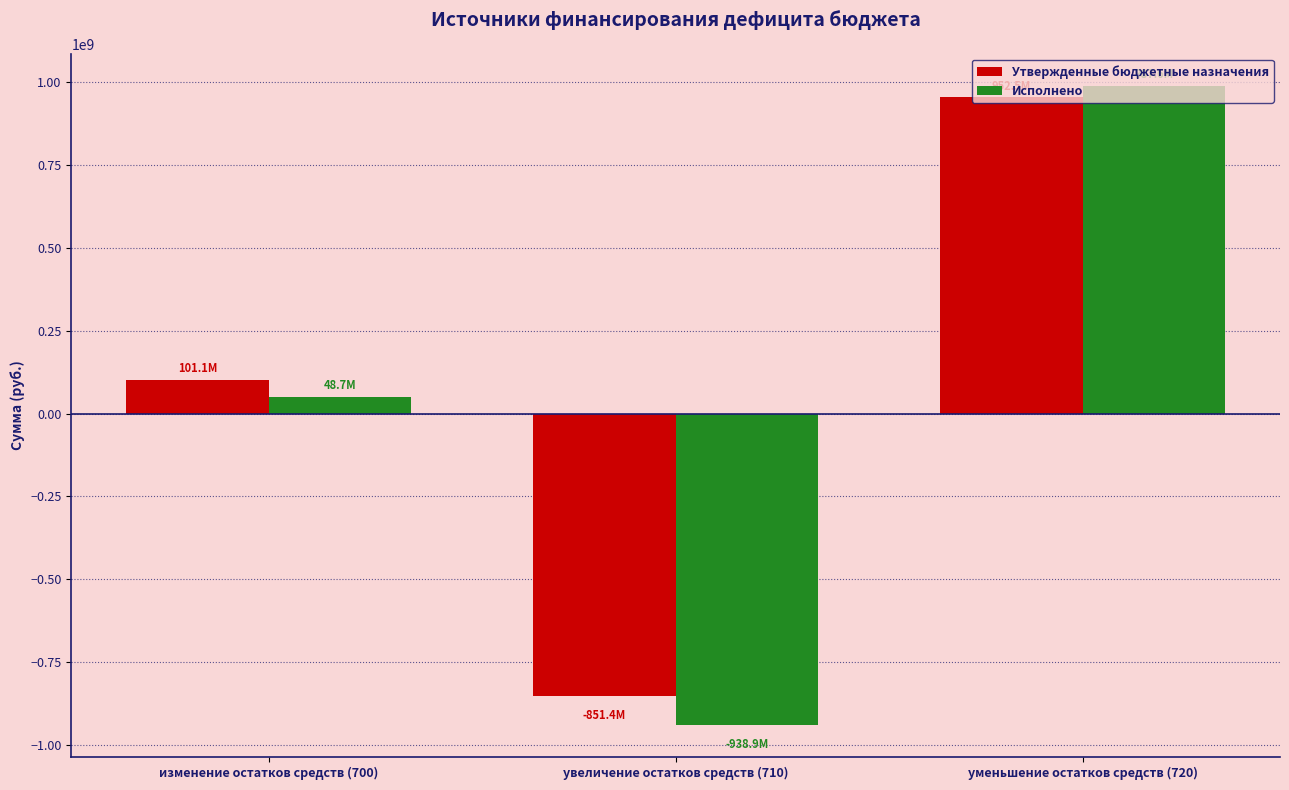

What is the sum of all Исполнено values?

97354884.8